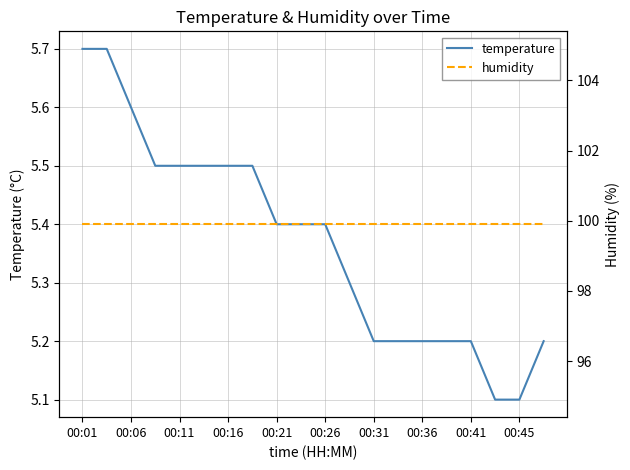

Which category has the highest value in the humidity series?

00:01